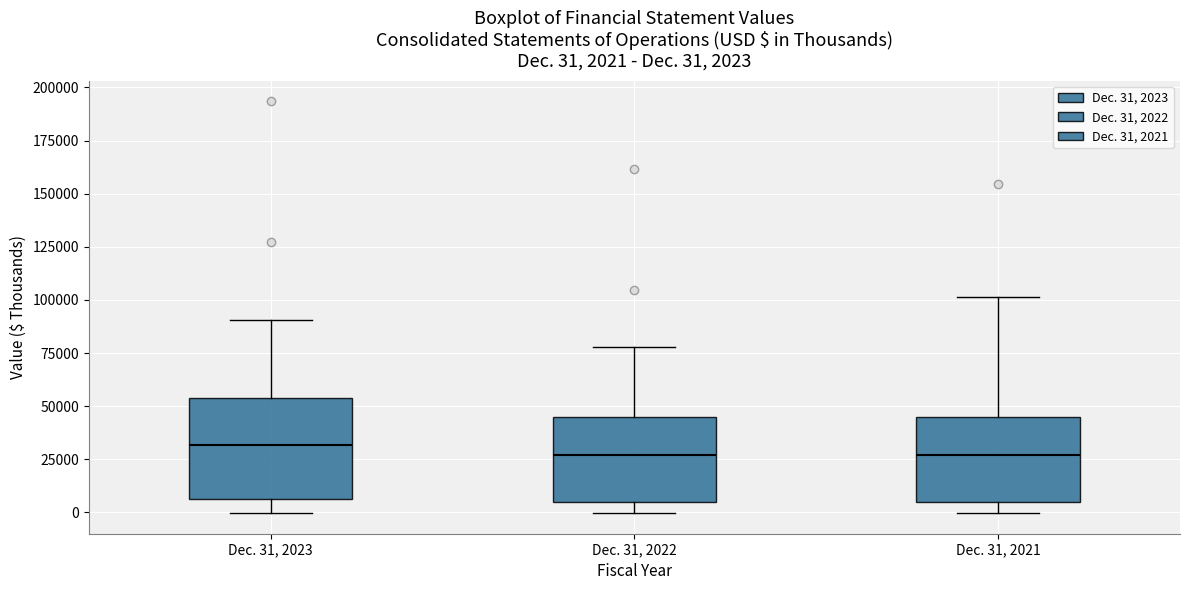

Which box is the tallest, from its lower edge to its upper edge?

Dec. 31, 2023